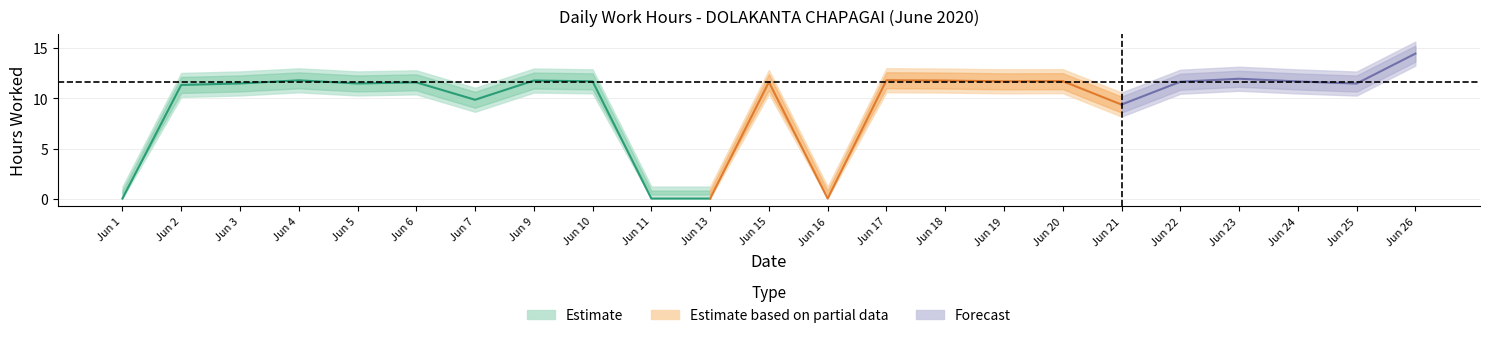

How many interior local peaks (higher than both neighbors) does the data have?

7